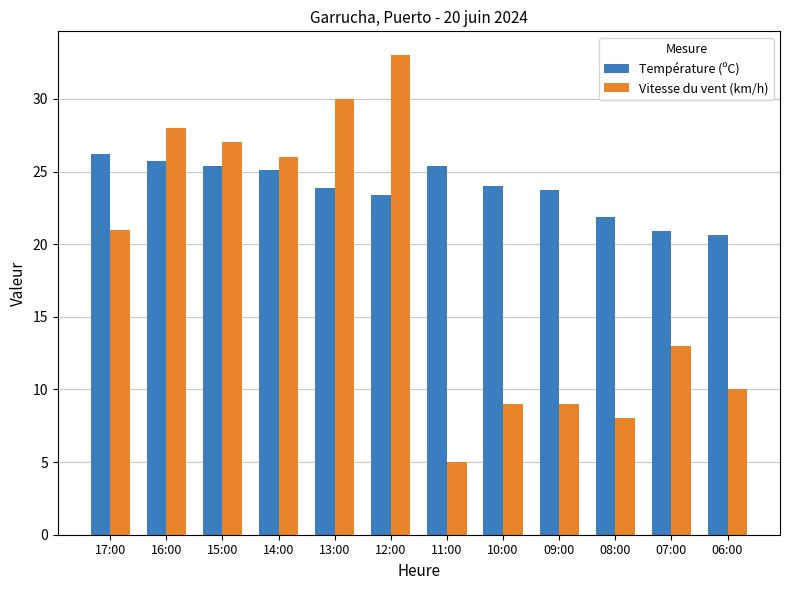

What is the sum of all Température (ºC) values?

286.2